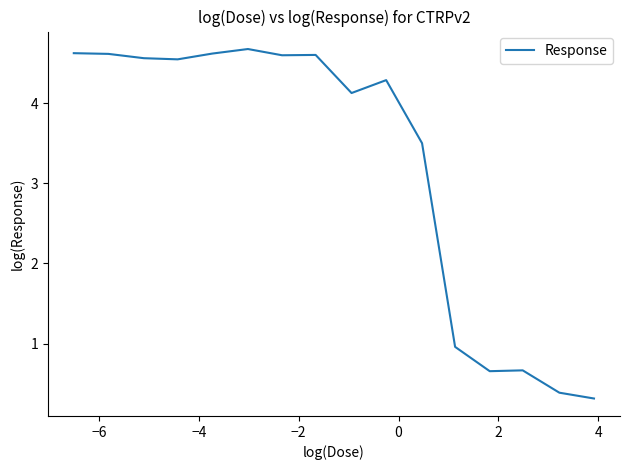

What is the maximum value shown in the chart?

4.7